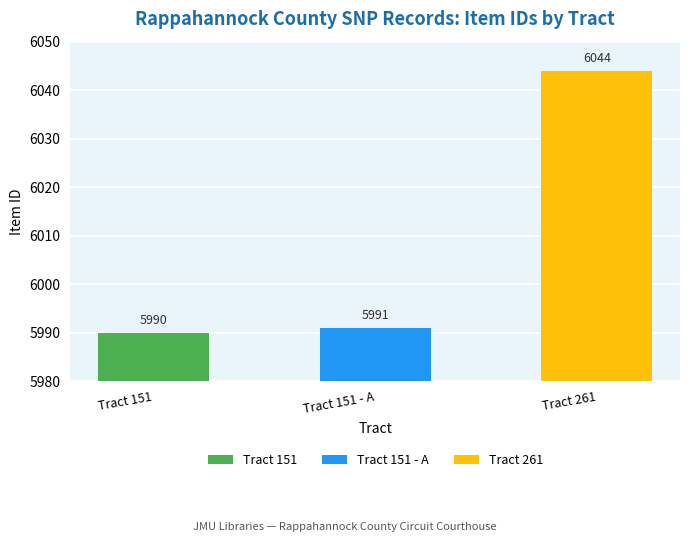

Rank the categories by value from highest to lowest.

Tract 261, Tract 151 - A, Tract 151